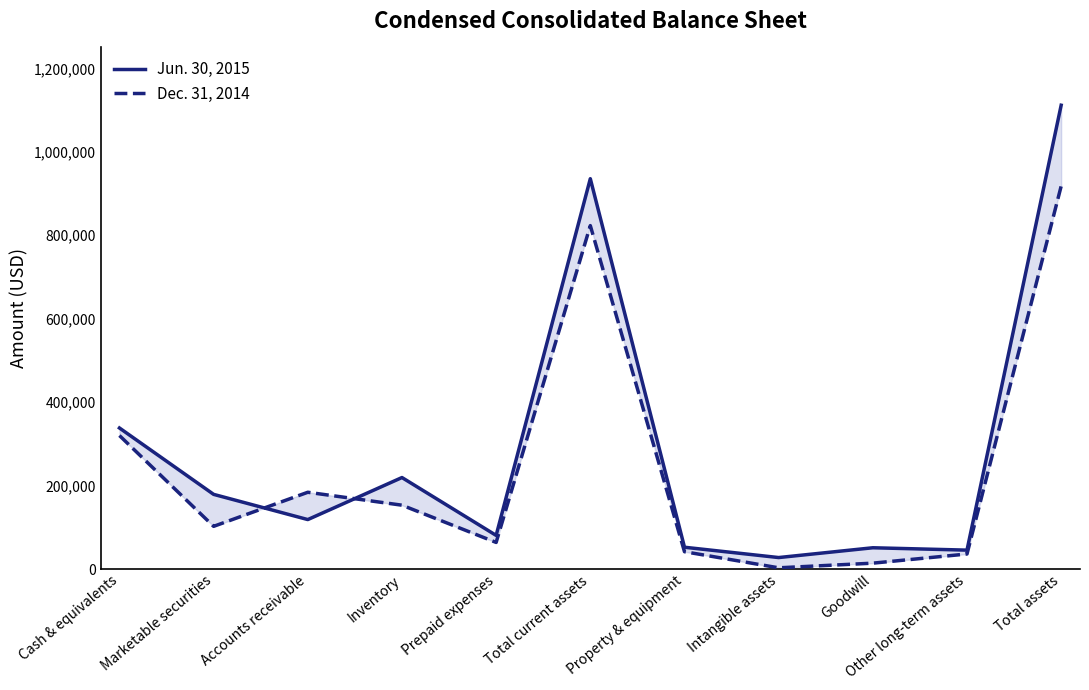

Rank the series by their average value, from lowest to highest.

Dec. 31, 2014, Jun. 30, 2015